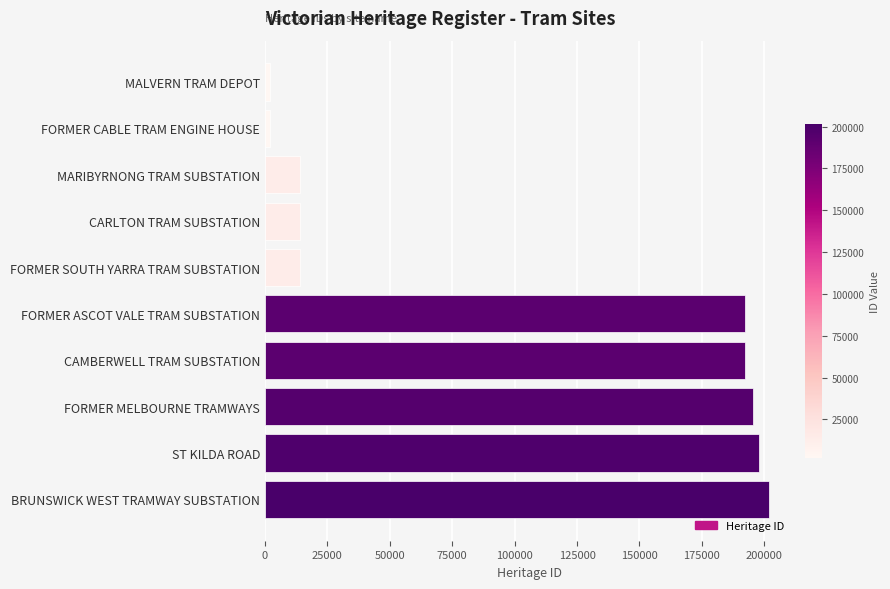

What is the difference between the maximum and minimum values?

199638